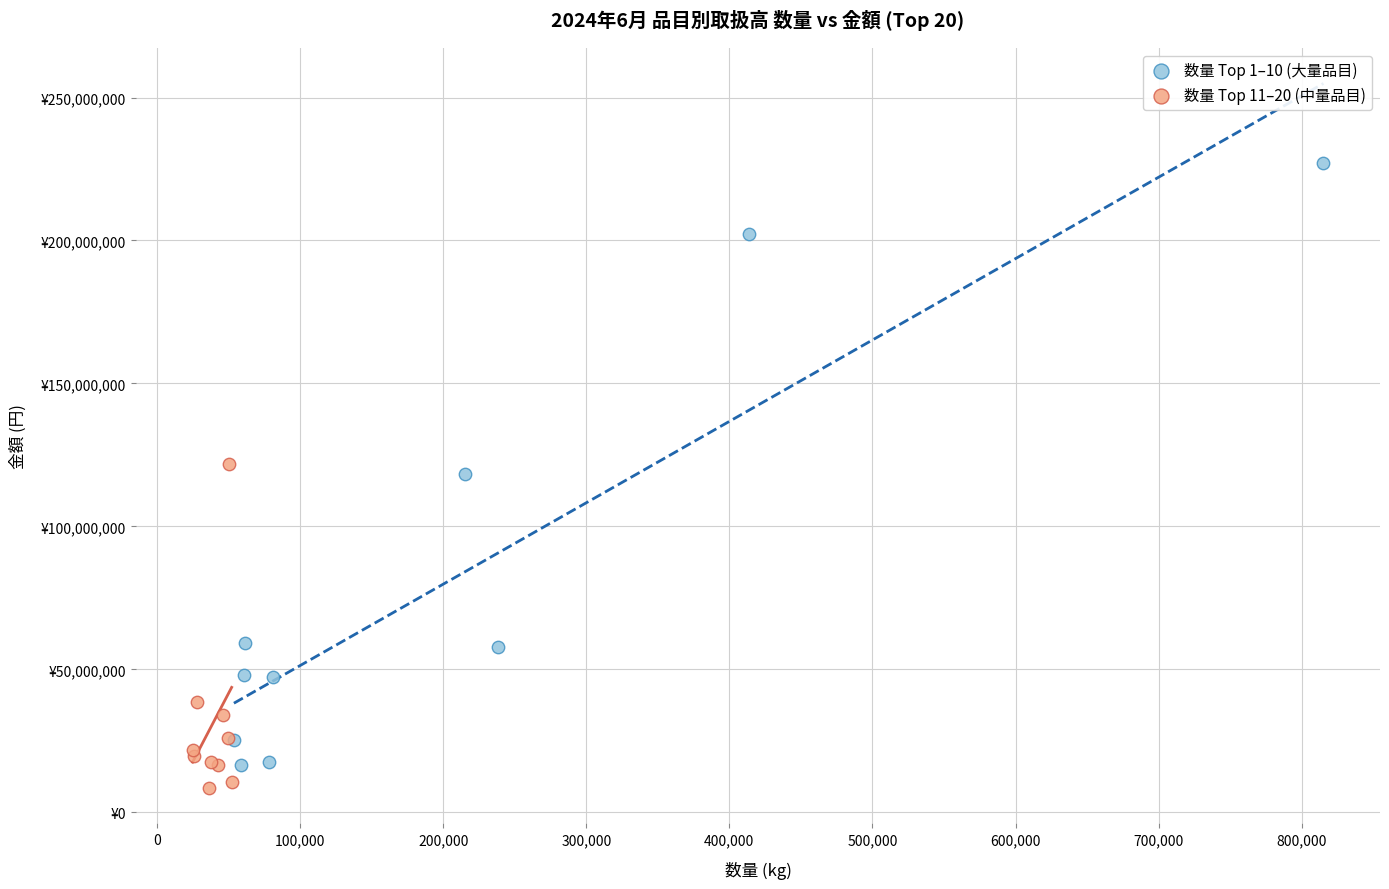

Which series reaches the maximum Y coordinate?

数量 Top 1–10 (大量品目)